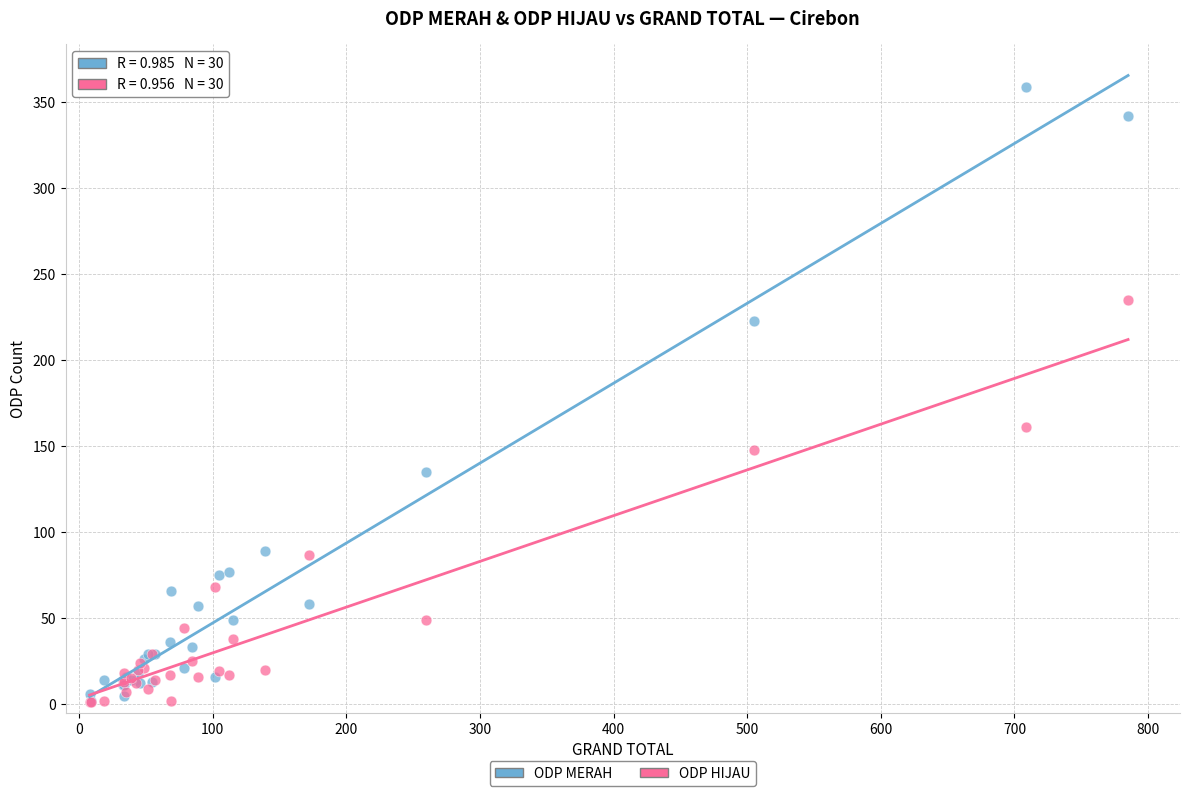

Across all series, what Y value is closest to 180?

161